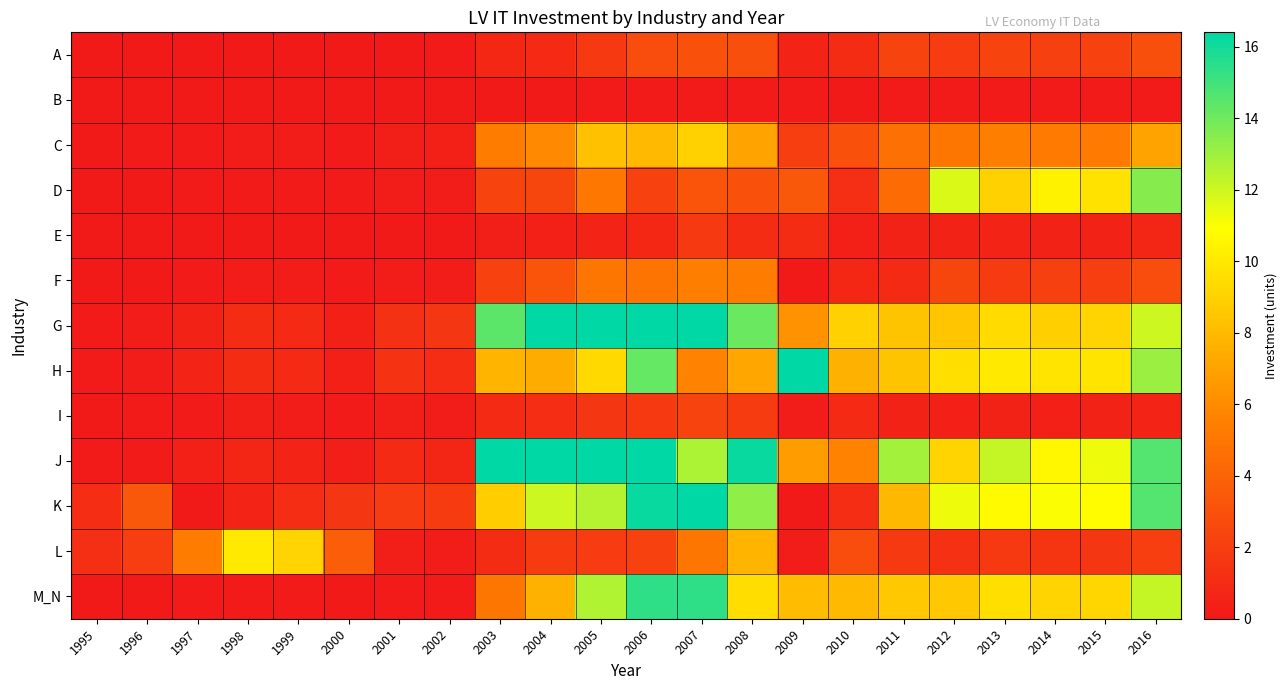

Between 2013 and 2000, which is larger?

2013